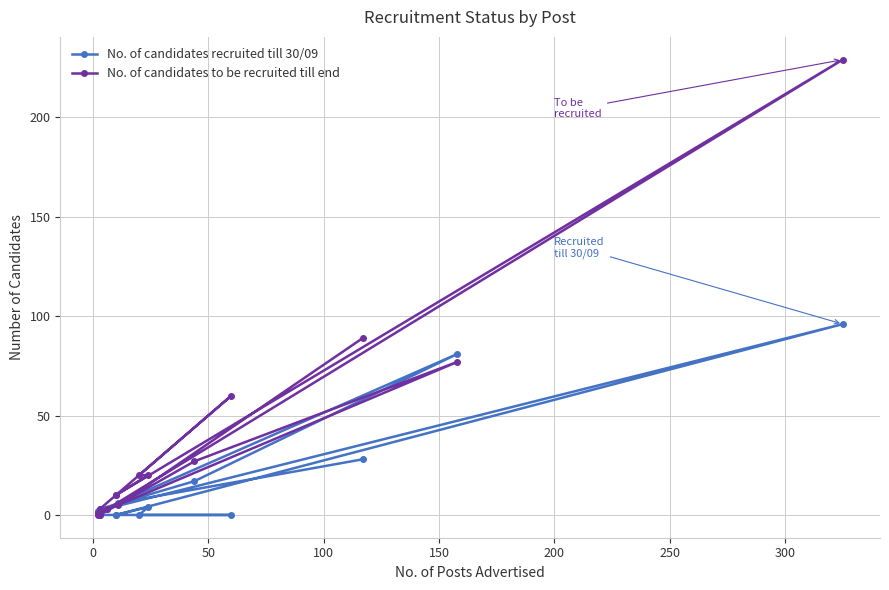

True or false: No. of candidates recruited till 30/09 and No. of candidates to be recruited till end intersect in this chart.

True